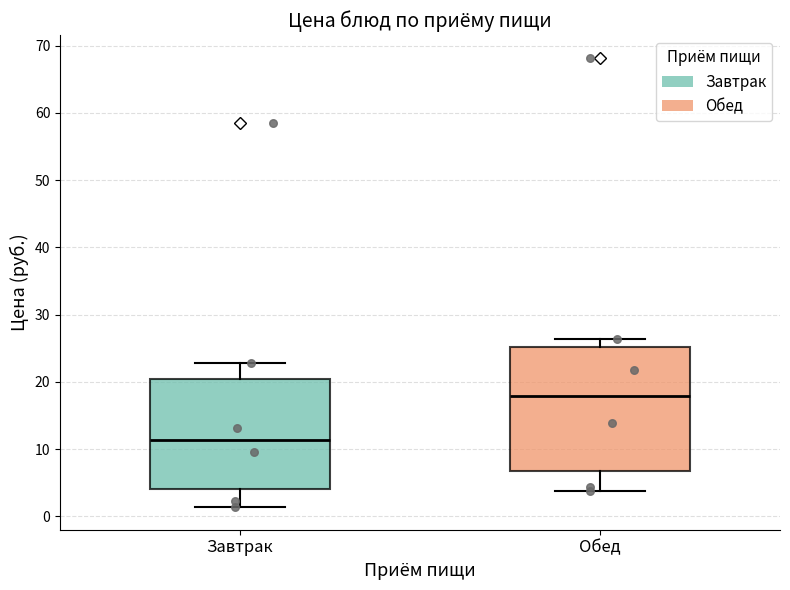

Reading left to right, transcribe this box plot: for each box, give where its median line is, the range the box spans, and where its two whiskers end, as read against the y-axis. The values are not printed on the chart, so give them approximately, as read against the axis.

Завтрак: median 11, box 4 to 20, whiskers 1 to 23
Обед: median 18, box 7 to 25, whiskers 4 to 26